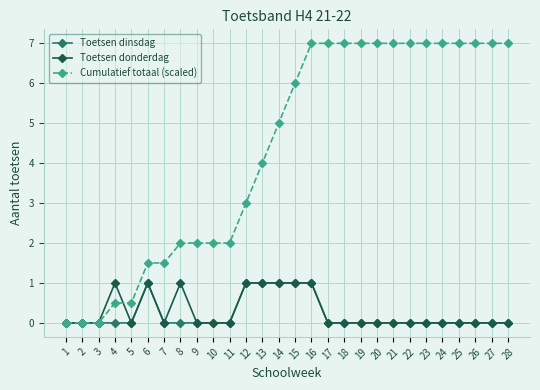

How many Toetsen dinsdag values are between 0 and 1?

28